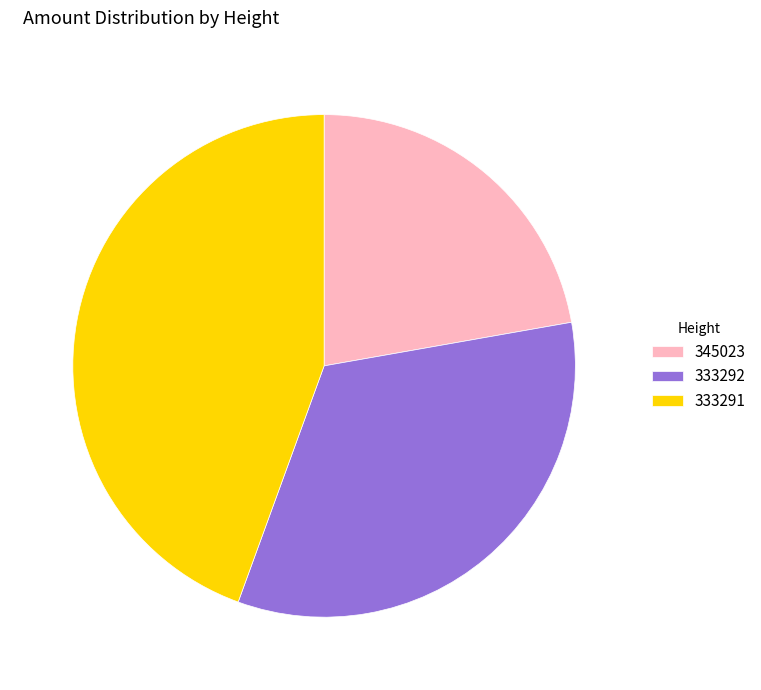

How many slices are in this pie chart?

3